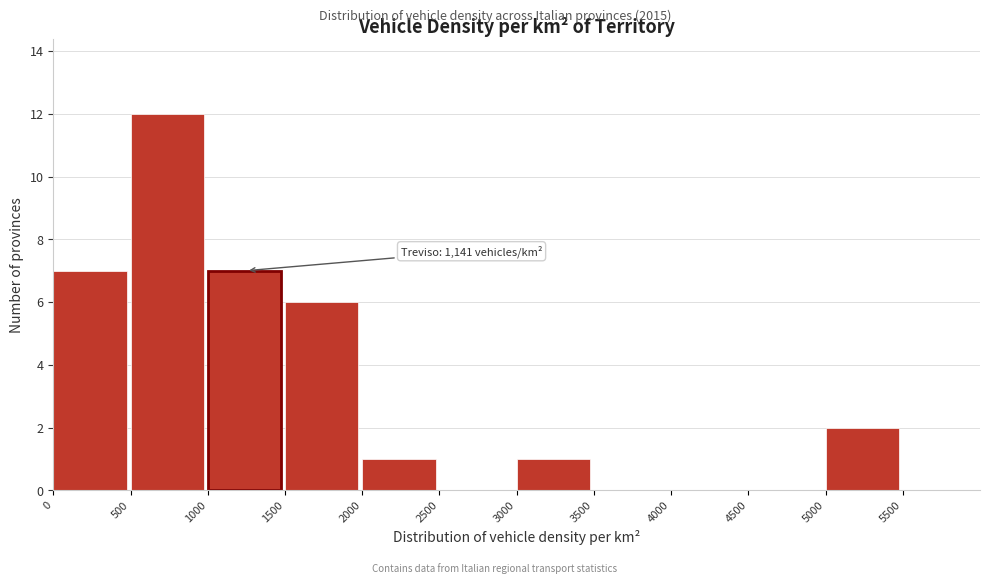

Which range on the x-axis has the tallest bar?

500 to 1000